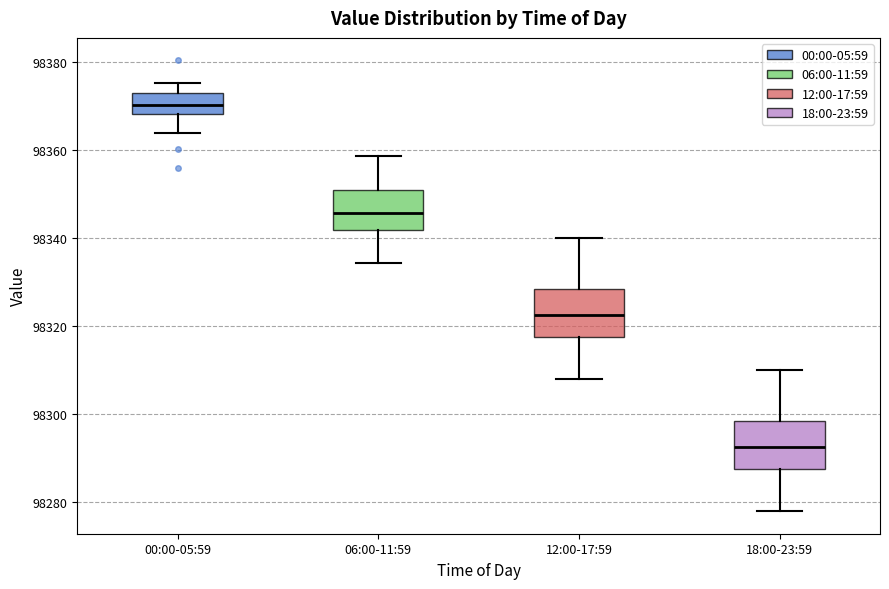

Reading left to right, read every box against the y-axis: the position of its median line, the range the box covers, and the ends of its whiskers. The values are not printed on the chart, so give them approximately, as read against the axis.

00:00-05:59: median 98370, box 98368 to 98372, whiskers 98364 to 98376
06:00-11:59: median 98346, box 98342 to 98352, whiskers 98334 to 98358
12:00-17:59: median 98322, box 98318 to 98328, whiskers 98308 to 98340
18:00-23:59: median 98292, box 98288 to 98298, whiskers 98278 to 98310